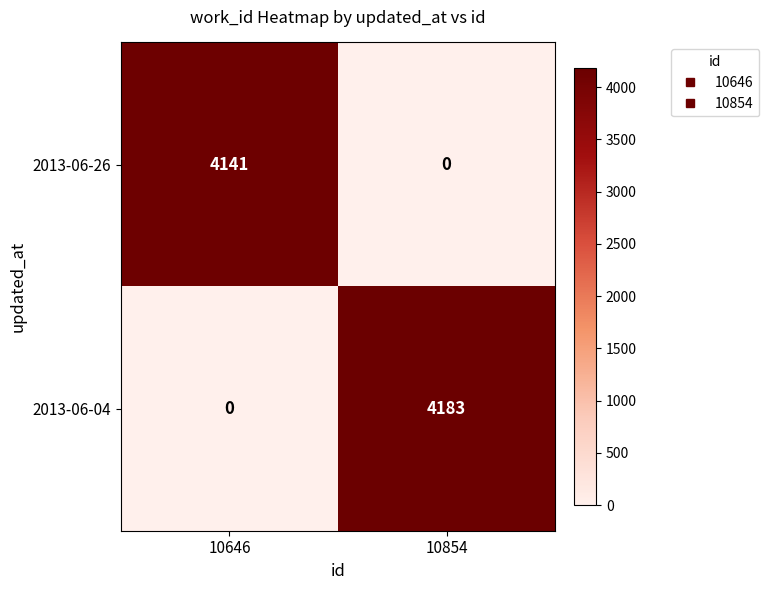

At which label does 2013-06-04 reach its minimum?

10646